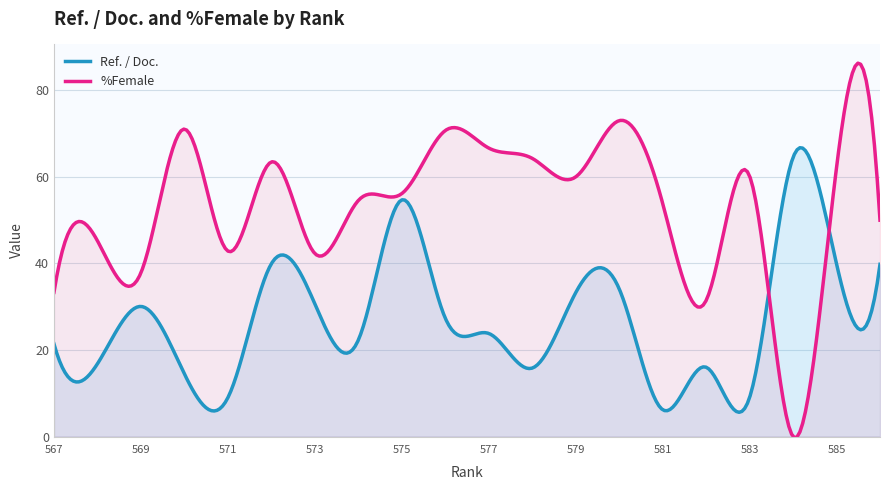

How many interior local peaks does the %Female series have?

7